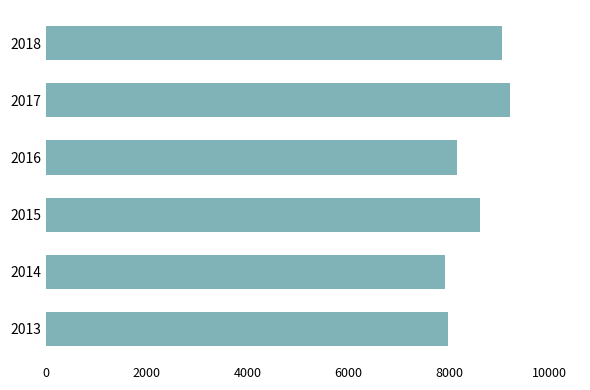

What is the change in value from 2013 to 2018?

+1078.9